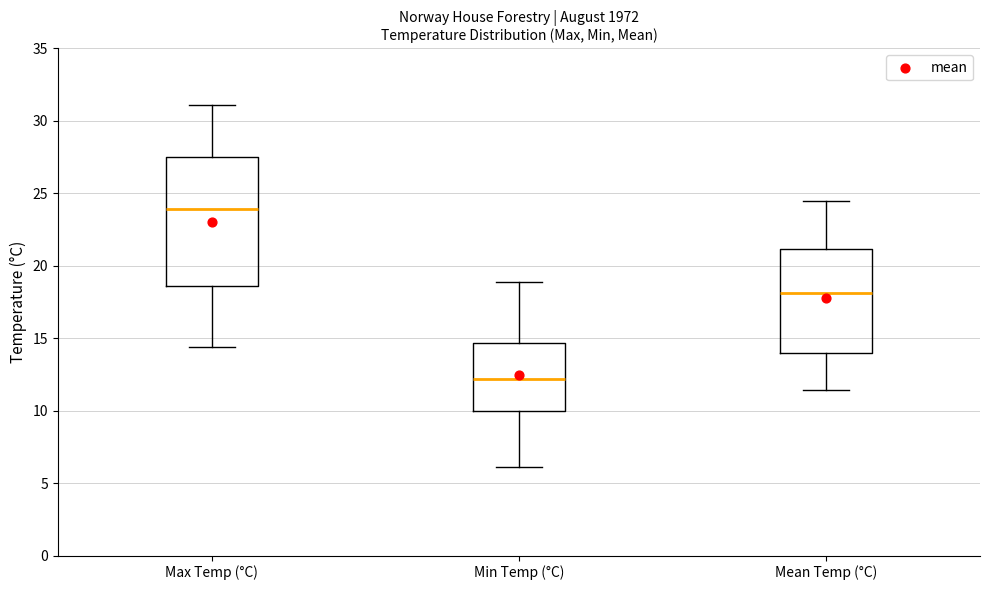

Where is the upper edge of the box for Mean Temp (°C) on the y-axis? The values are not printed on the chart, so give them approximately, as read against the axis.

21.0